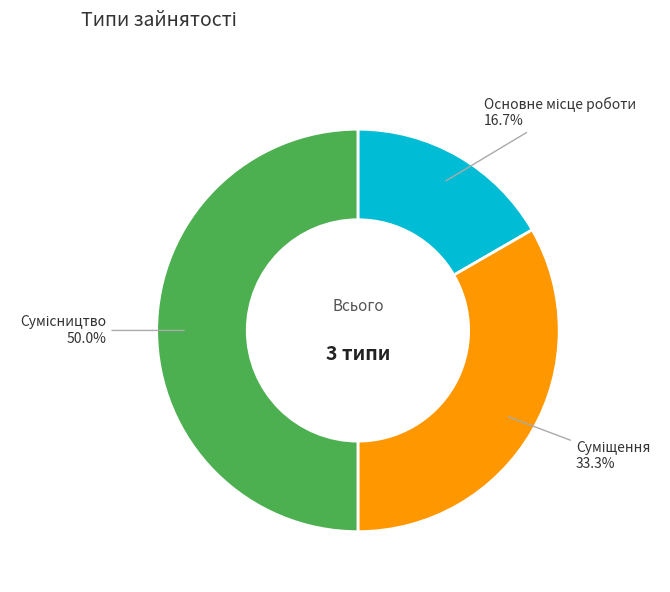

True or false: Суміщення accounts for 33% of the total.

True